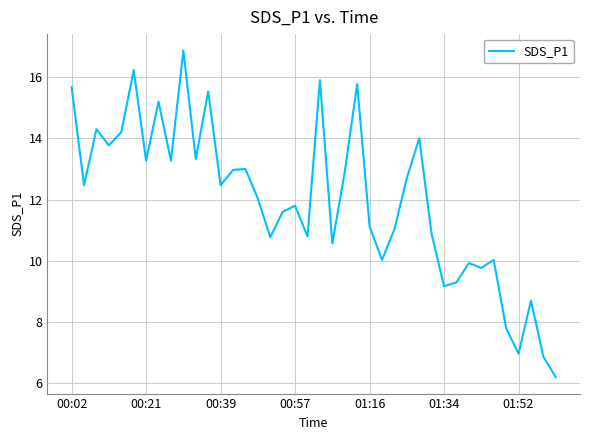

Reading left to right, what are all the values shown in this chart?

15.7	12.5	14.3	13.8	14.2	16.2	13.3	15.2	13.3	16.9	13.3	15.5	12.5	13.0	13.0	12.0	10.8	11.6	11.8	10.8	15.9	10.6	12.9	15.8	11.1	10.0	11.0	12.7	14.0	10.9	9.2	9.3	9.9	9.8	10.0	7.8	7.0	8.7	6.9	6.2